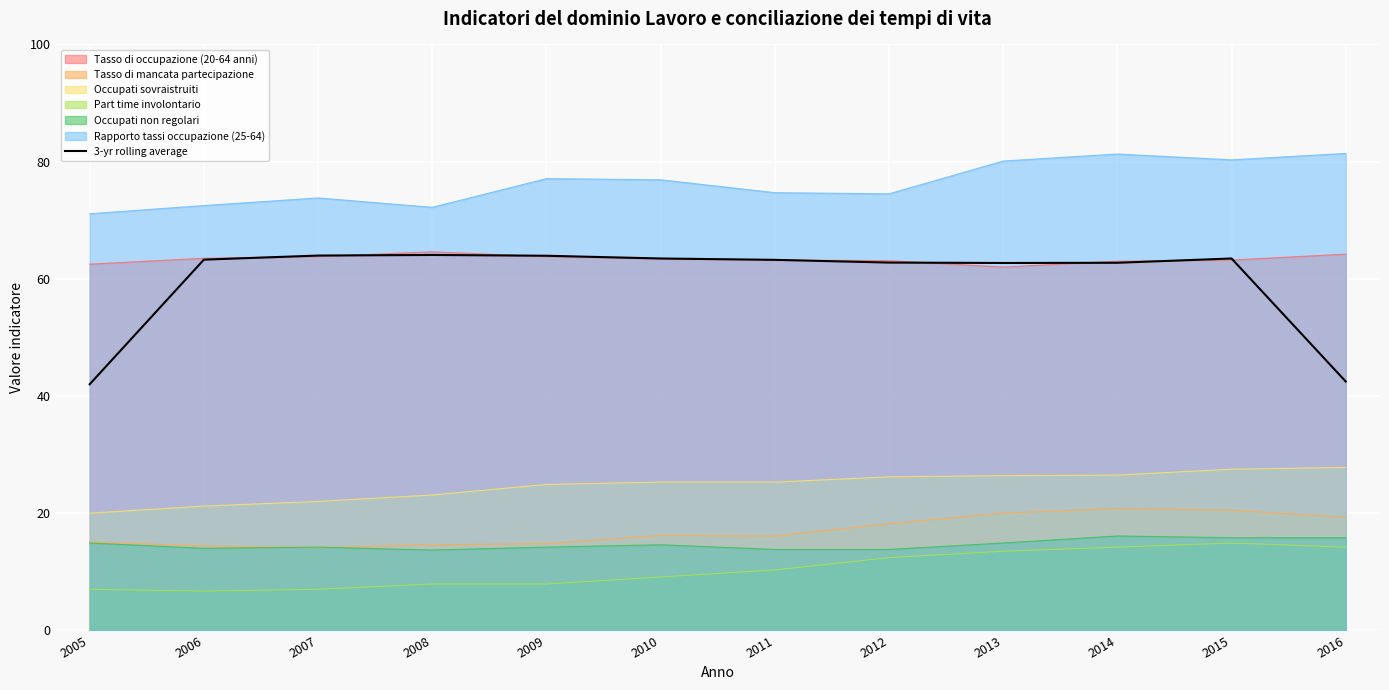

How many lines are shown in the chart?

7